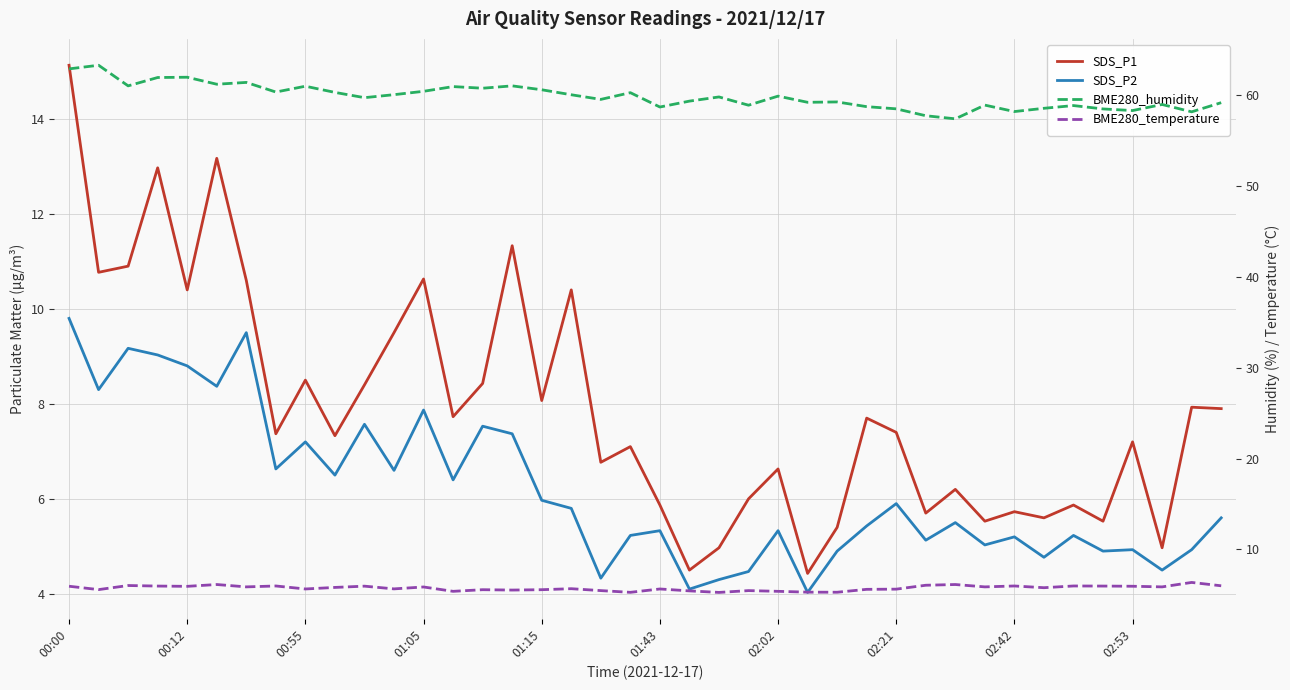

Does the chart display data point markers on the line(s)?

No